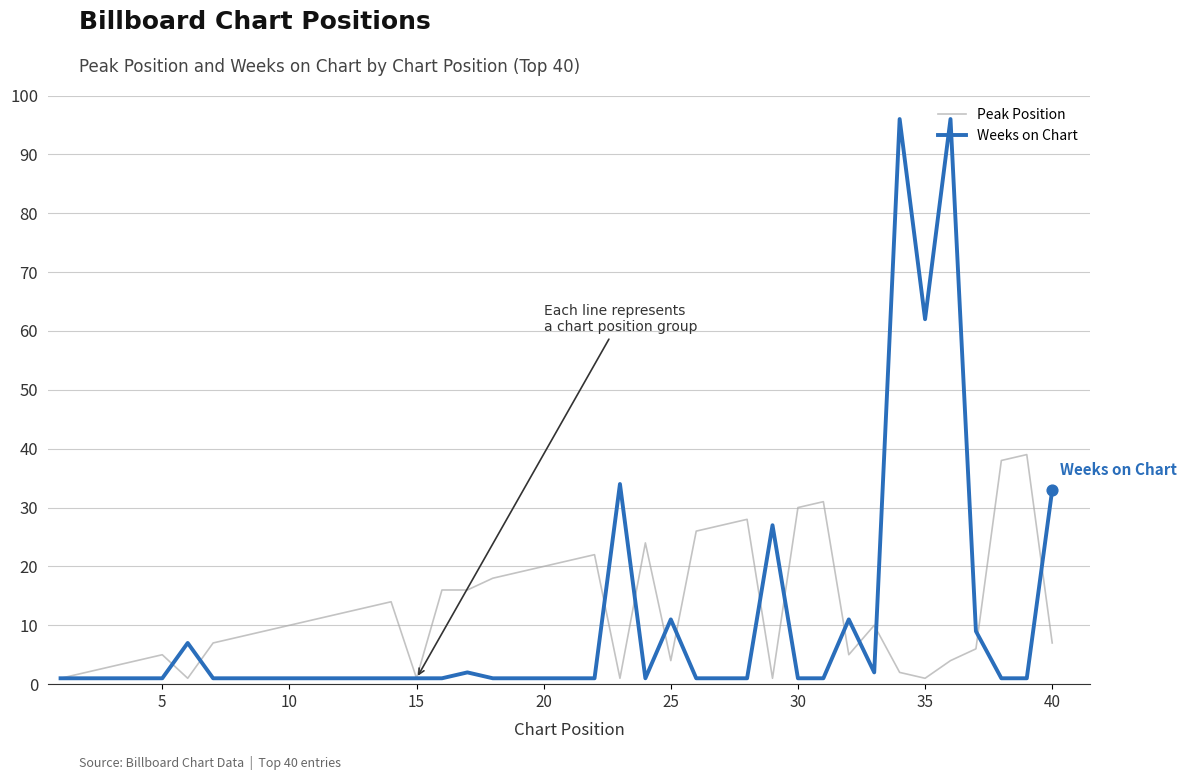

Which series has the largest total across all categories?

Peak Position